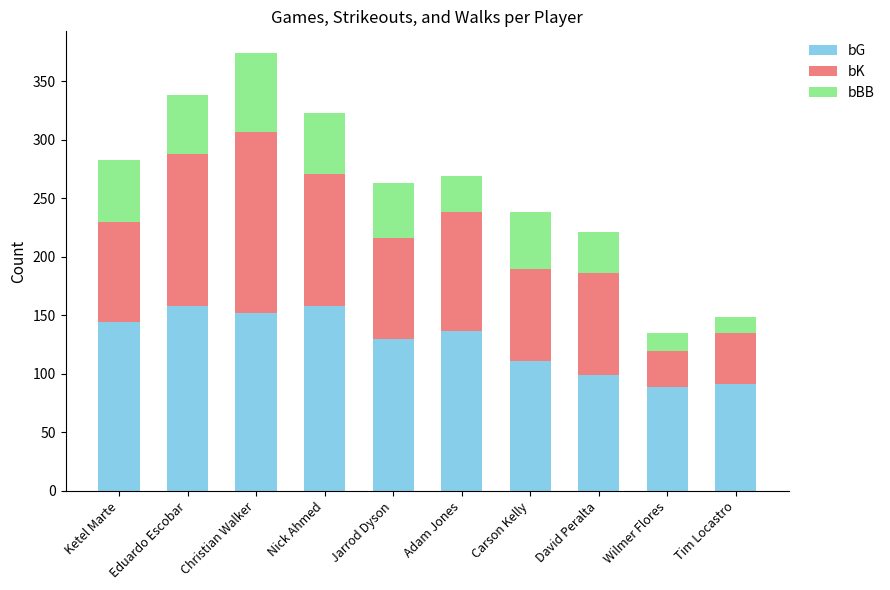

What is the average value of the bG series?

127